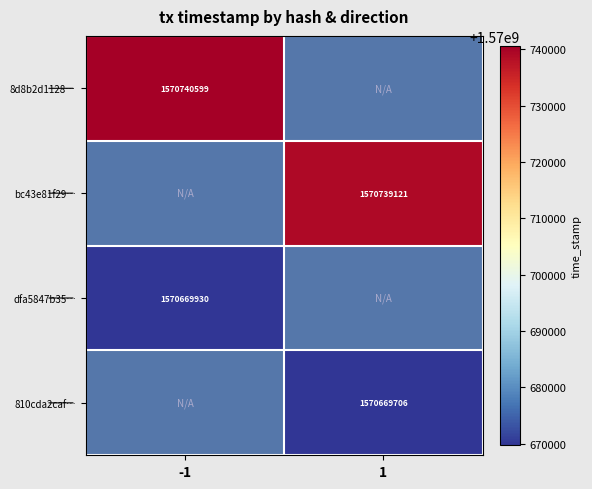

True or false: bc43e81f29… has a value of 1570739121 at 1.

True